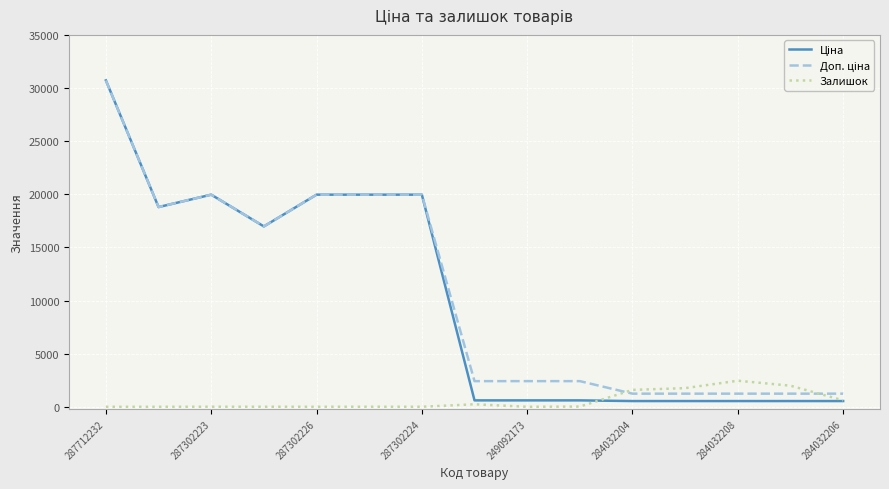

What is the greatest value displayed?

30717.1